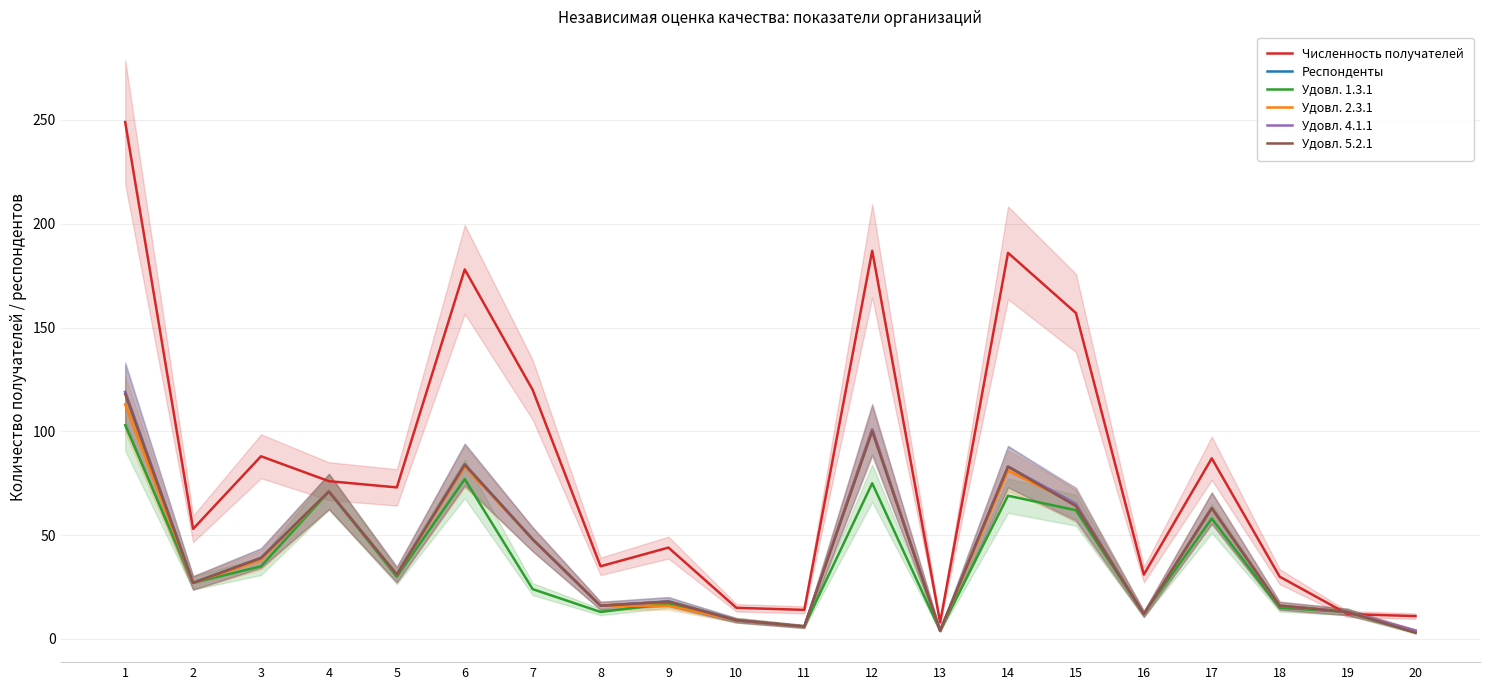

How many data points in Удовл. 1.3.1 are above 27?

9